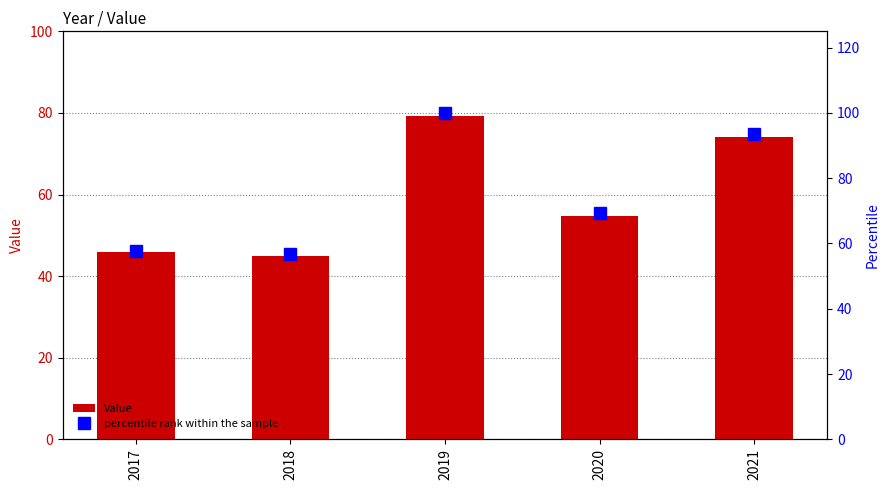

At which label does Value first exceed 54?

2019